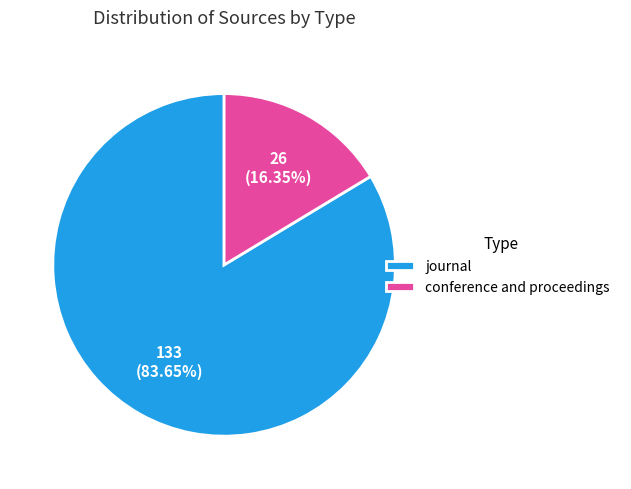

To the nearest percent, what percentage of the pie is journal?

84%